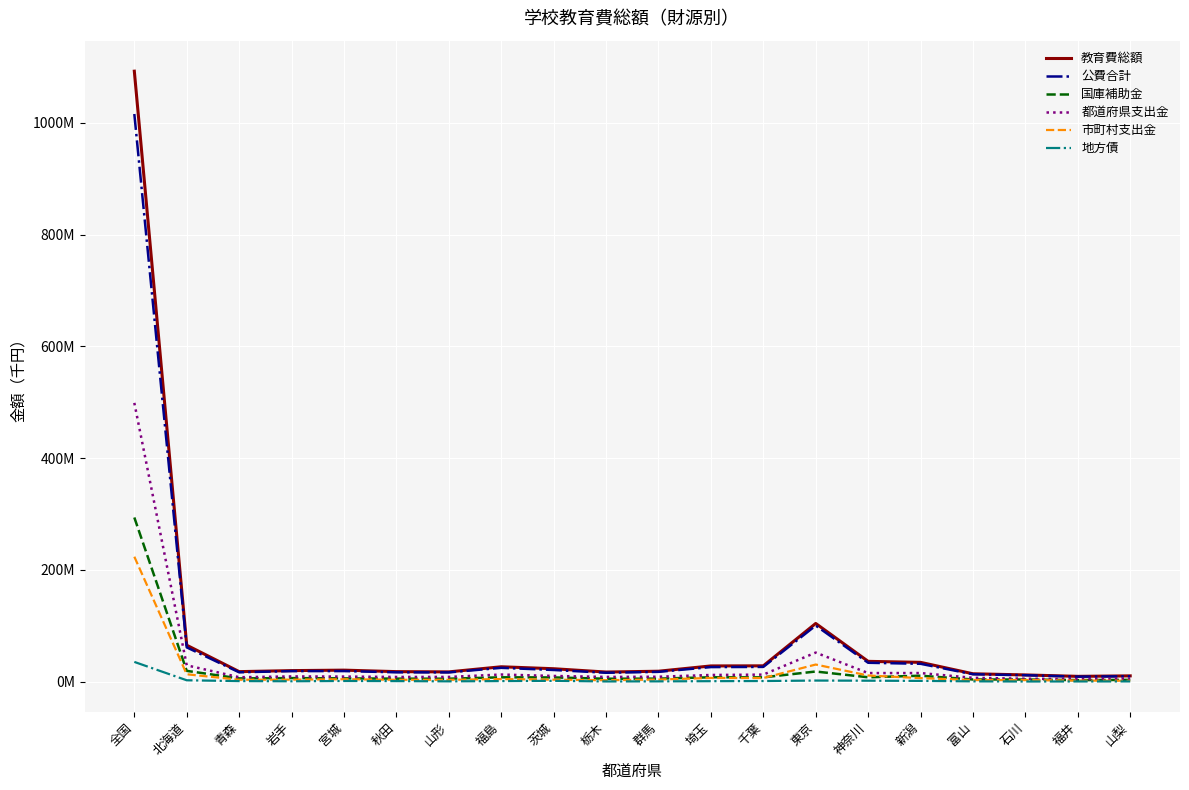

What are all the series names shown in the legend?

教育費総額, 公費合計, 国庫補助金, 都道府県支出金, 市町村支出金, 地方債